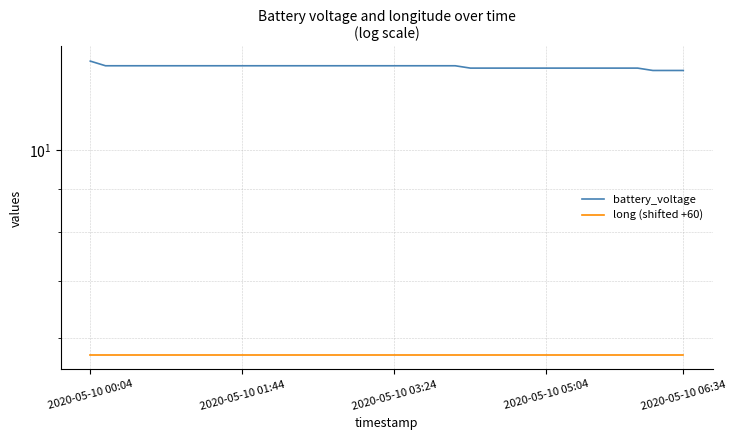

True or false: battery_voltage and long (shifted +60) cross at least once.

False